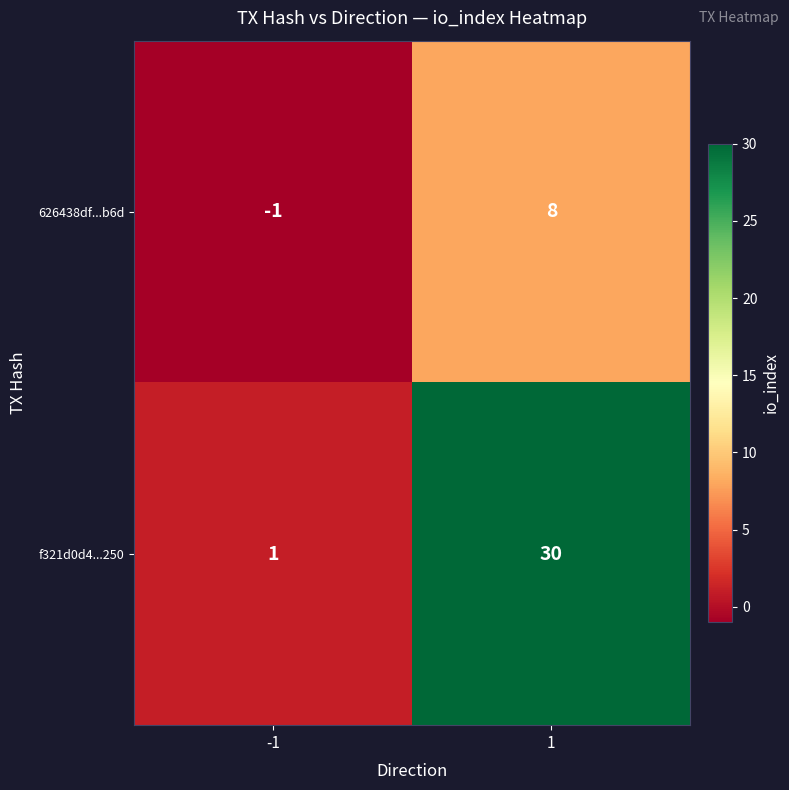

Reading left to right, extract all data points from this chart.

626438df...b6d: -1=-1	1=8
f321d0d4...250: -1=1	1=30